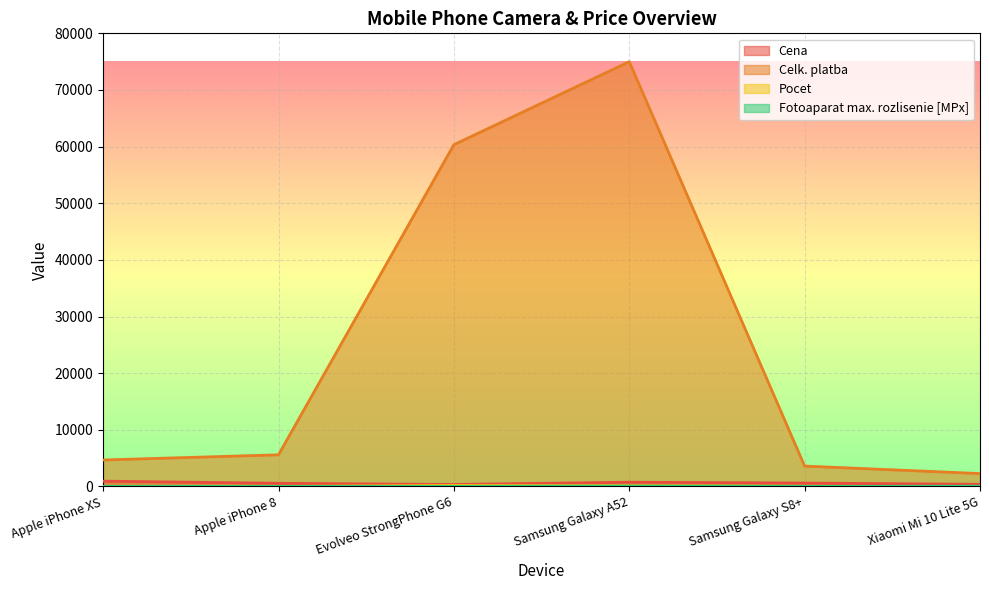

Where does the Cena series first go above 600?

Apple iPhone XS